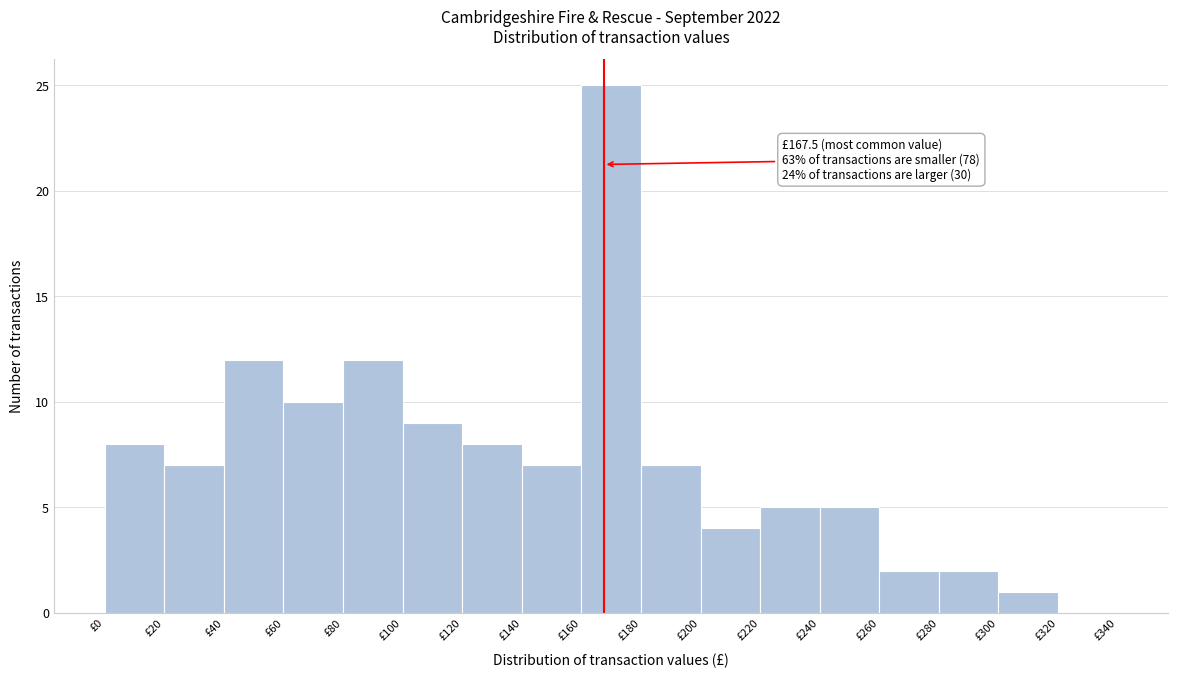

Over which range of the x-axis is the bar tallest?

160 to 180